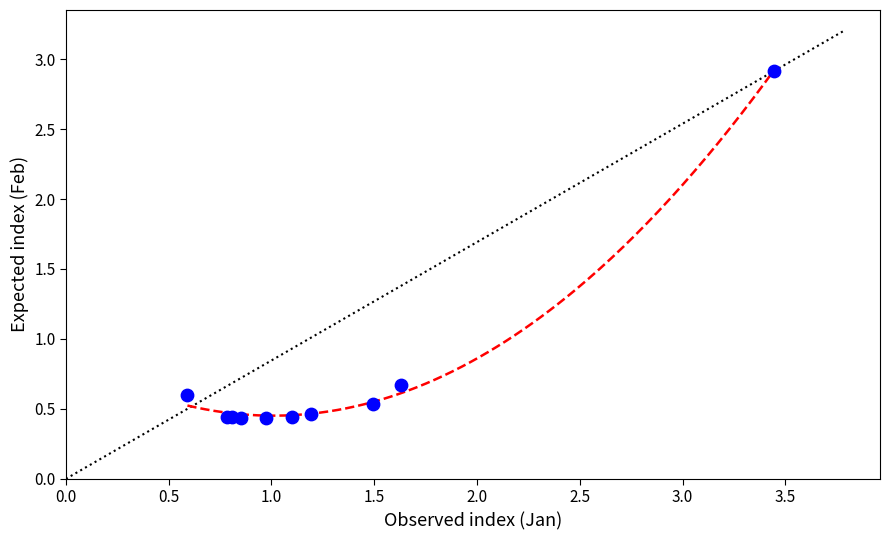

What Y value in the scatter plot is closest to 1?

0.7